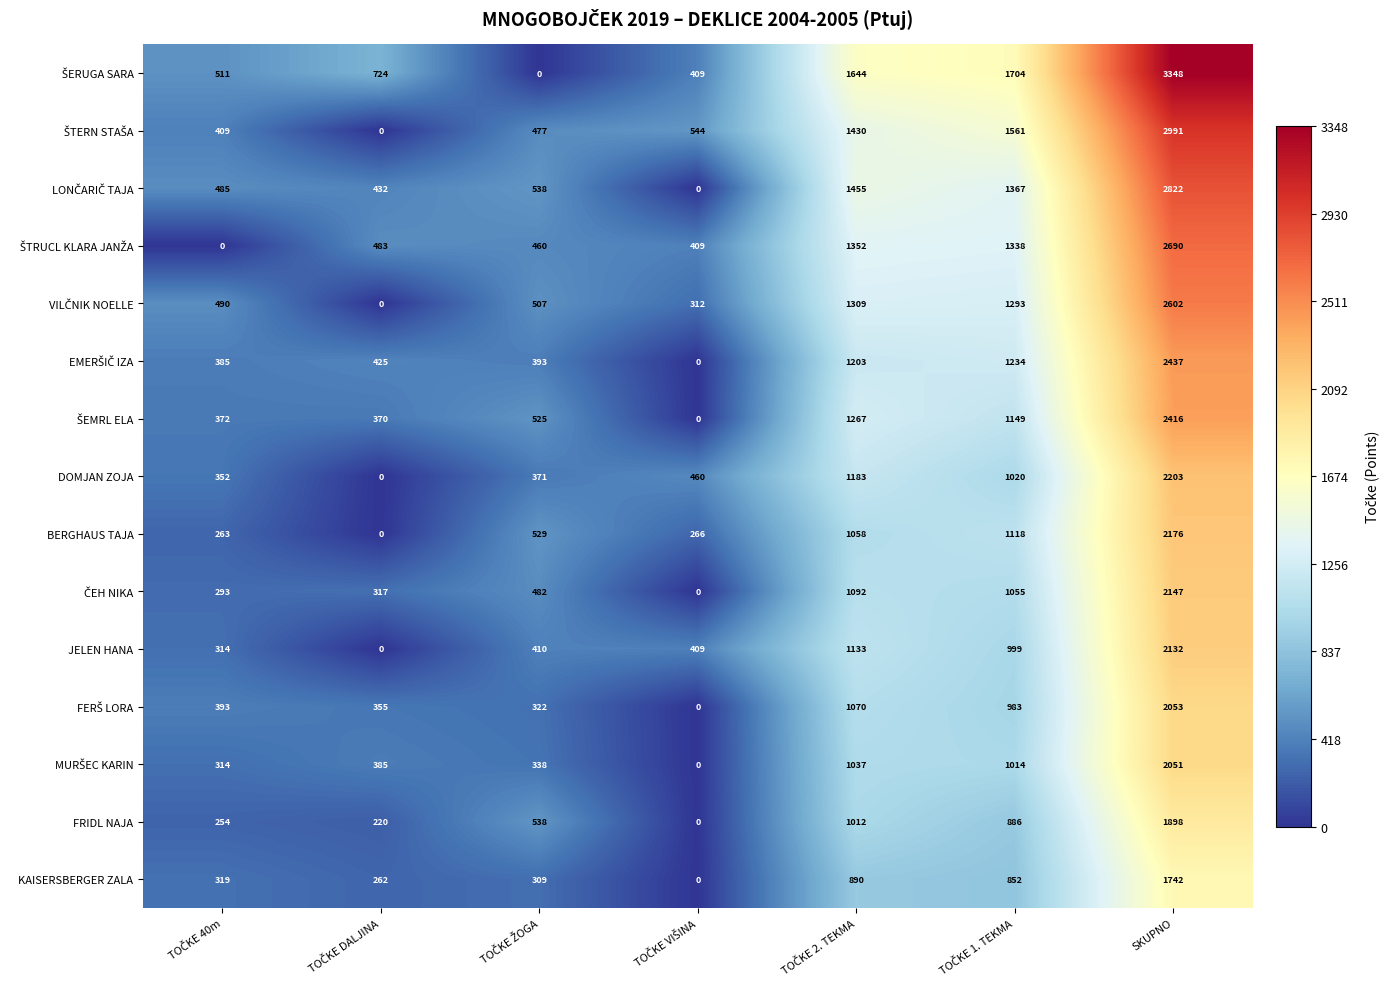

At how many categories does at least one series exceed 1920?

1